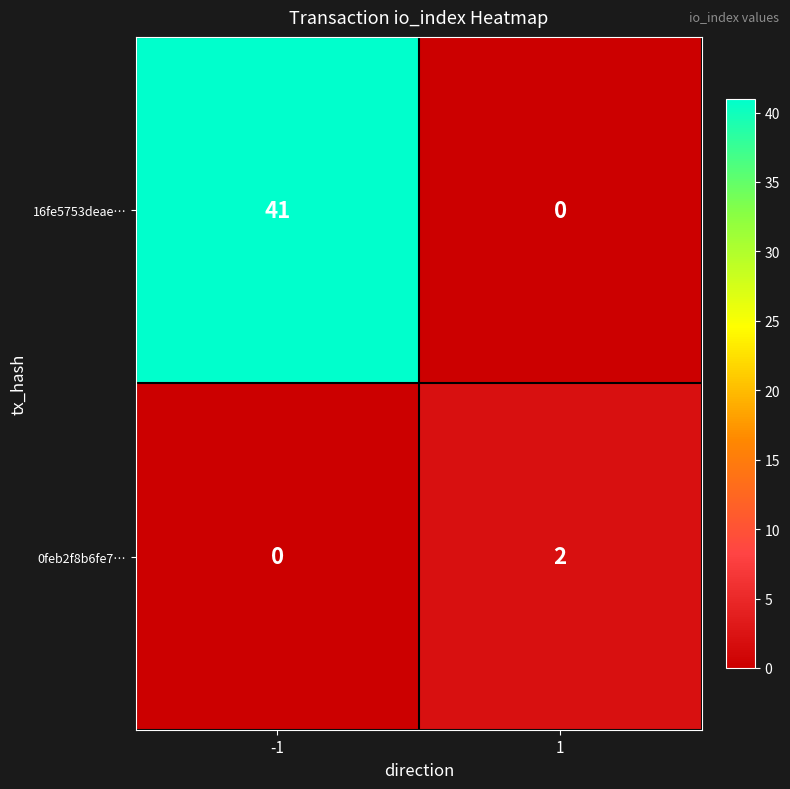

At which category is the sum across all series the highest?

-1